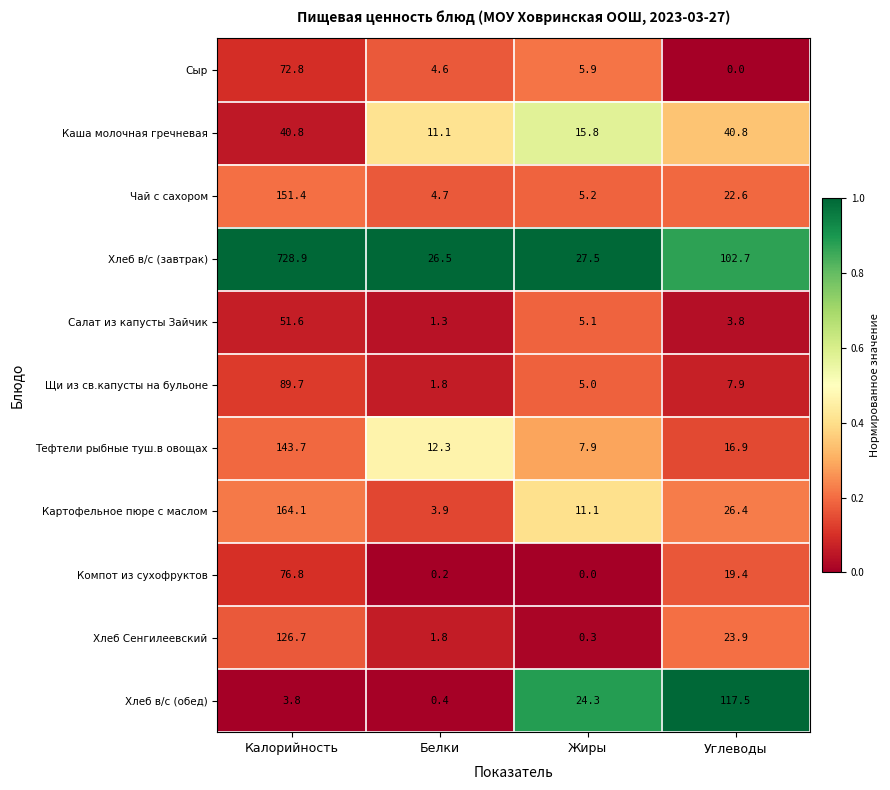

What is the difference between the highest and lowest values at Углеводы?

117.5